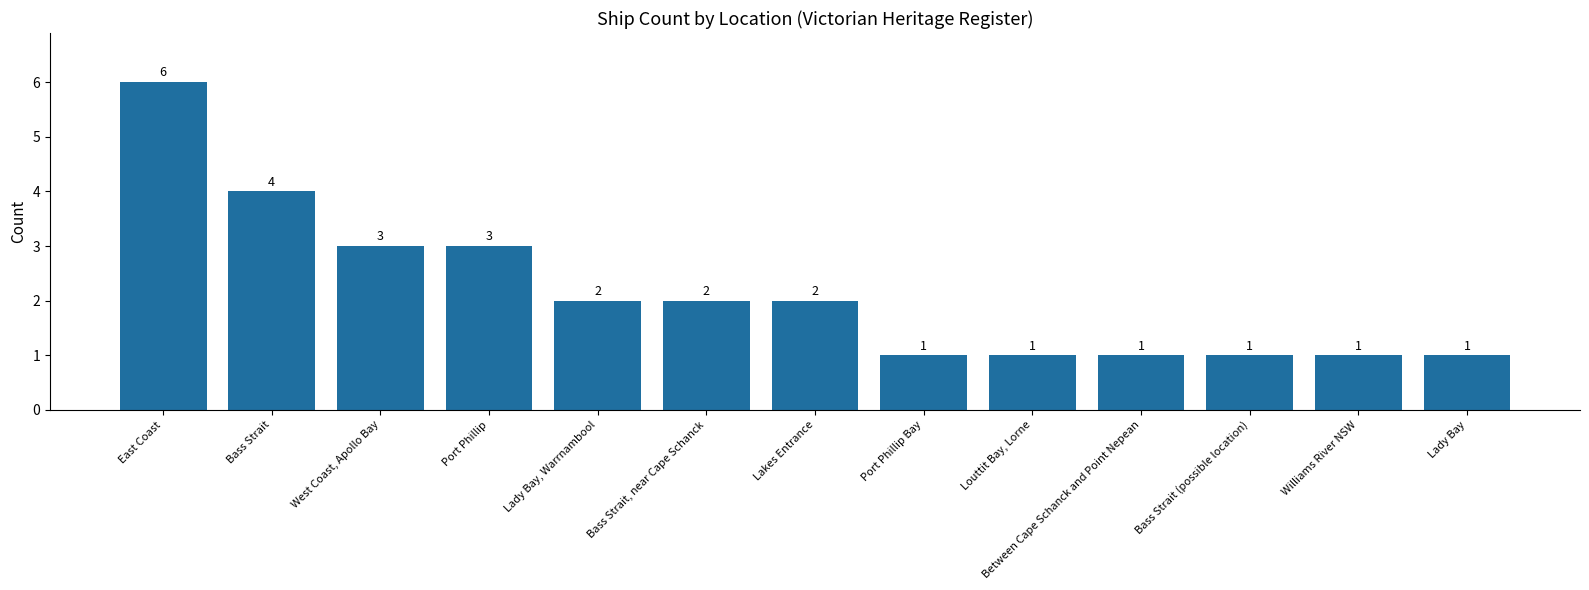

Count the values in the range 1 to 3.

11